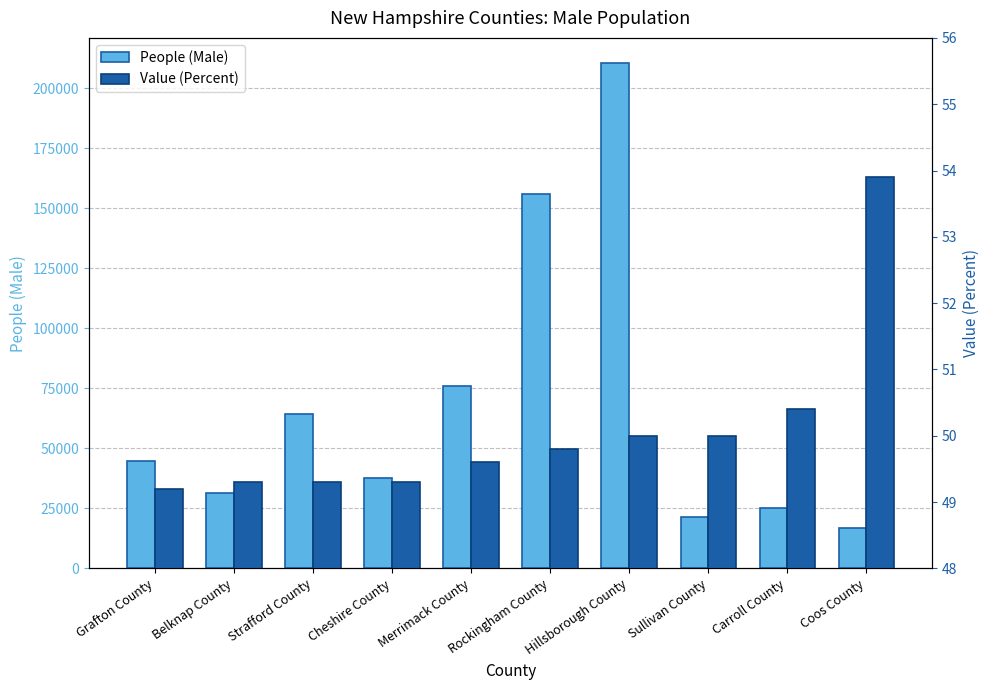

At how many categories does at least one series exceed 19116?

9